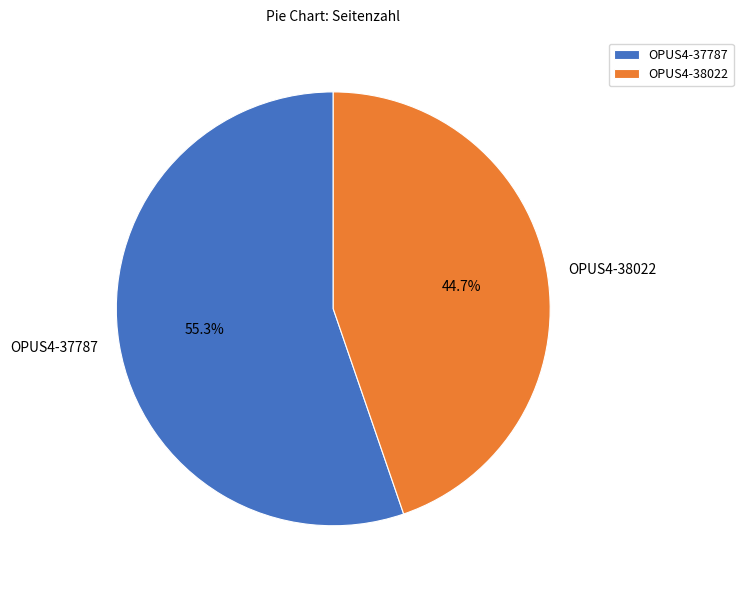

To the nearest percent, what is the average slice percentage?

50%